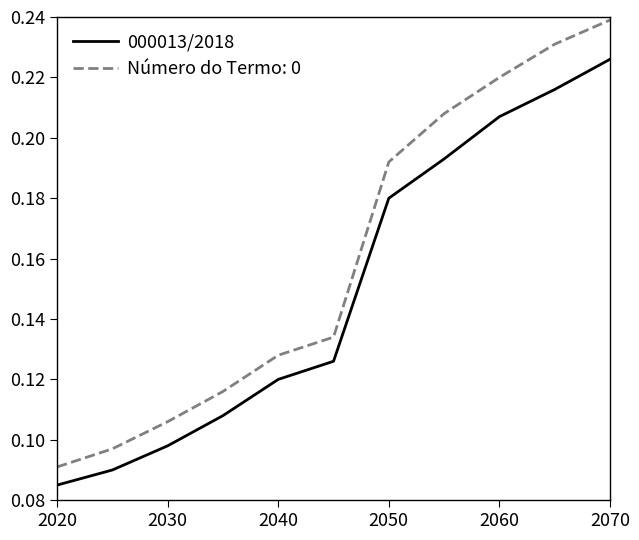

Rank the series by their average value, from lowest to highest.

000013/2018, Número do Termo: 0